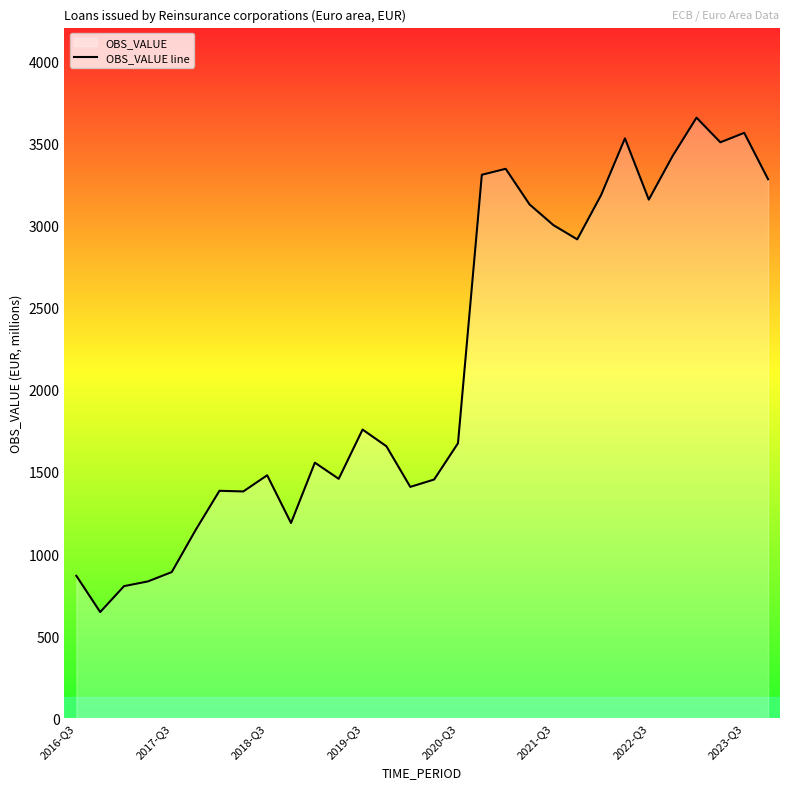

The value at 2022-Q3 is 3159.5. True or false?

True